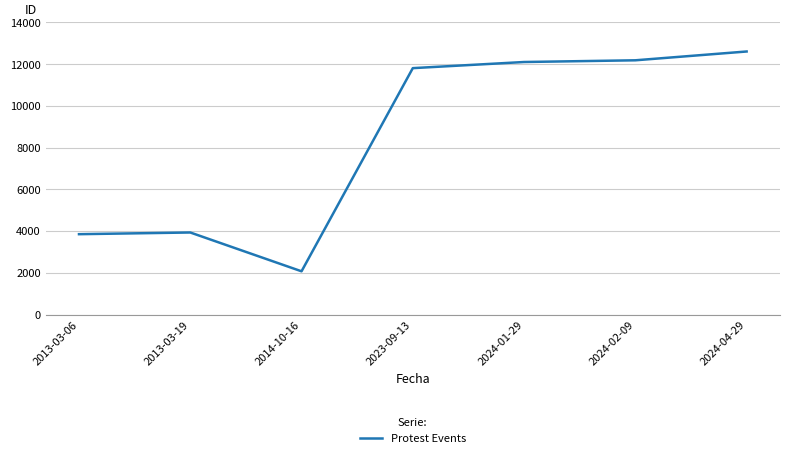

Approximately how many times larger is the value at 2024-01-29 compared to 2024-04-29?

1.0